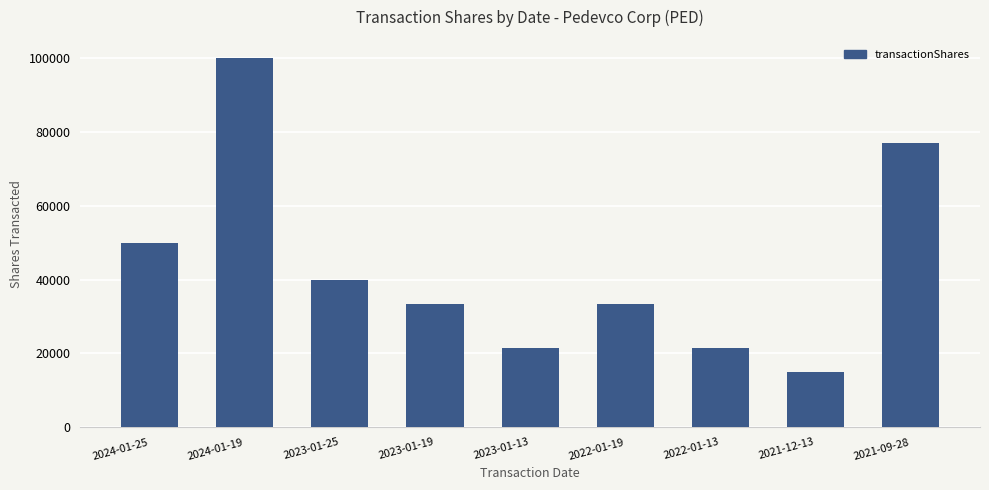

The chart shows a value of 50000 at 2024-01-25. True or false?

True